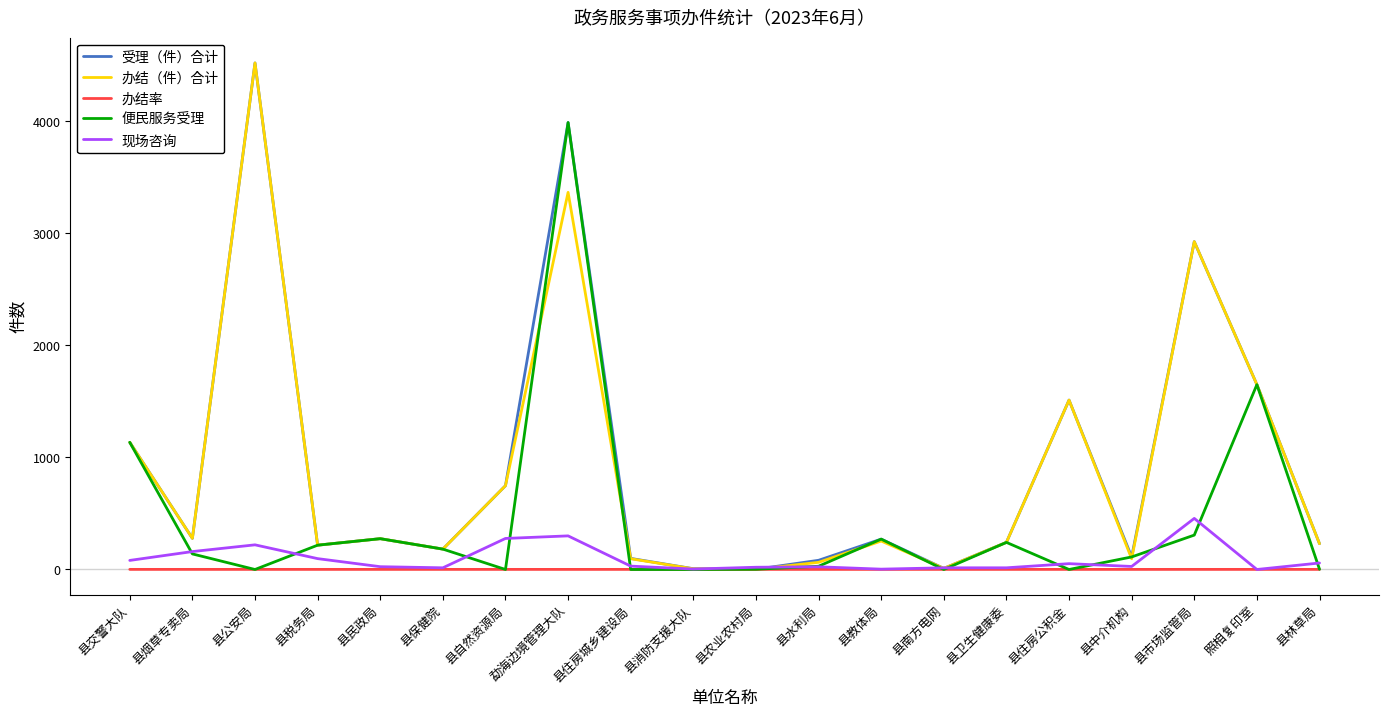

True or false: 受理（件）合计 has more than 0 interior local peaks.

True